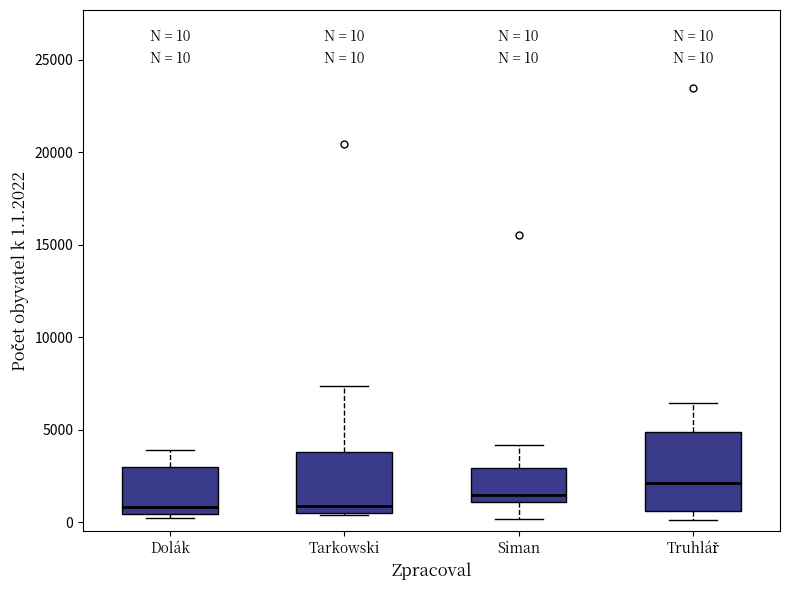

Which box is the tallest, from its lower edge to its upper edge?

Truhlář